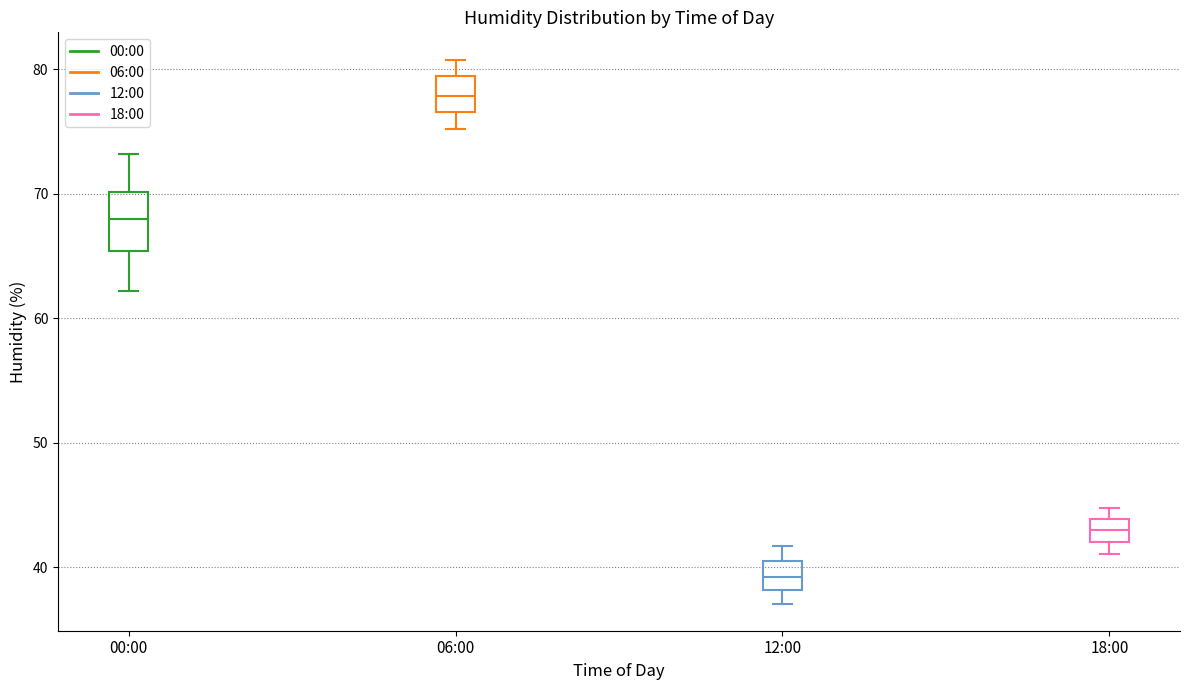

Where does the upper whisker of the box for 06:00 end on the y-axis? The values are not printed on the chart, so give them approximately, as read against the axis.

81